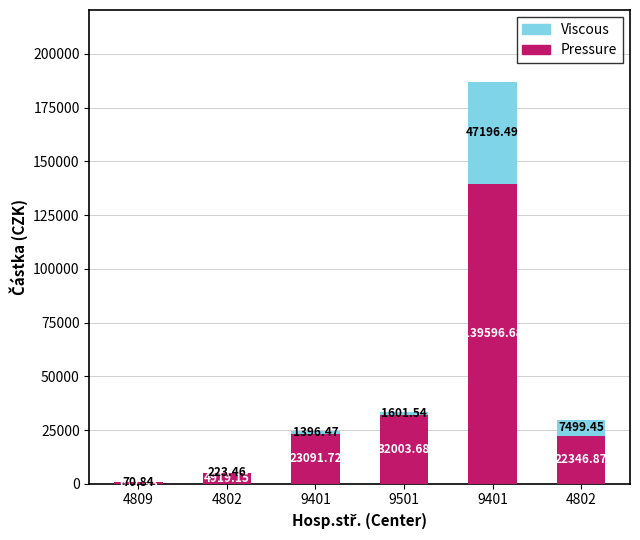

What are all the series names shown in the legend?

Viscous, Pressure